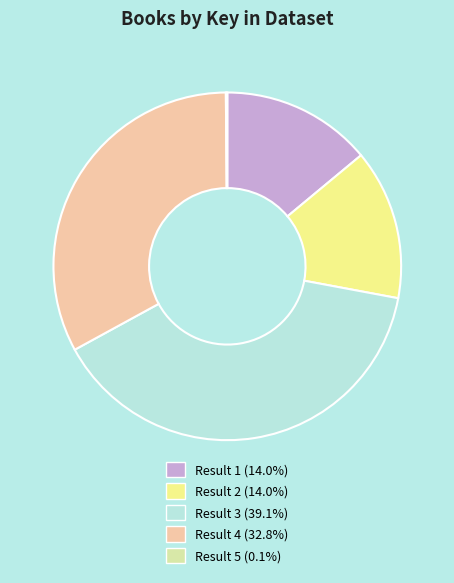

Is the sum of Result 2 (14.0%) and Result 4 (32.8%) greater than half?

No